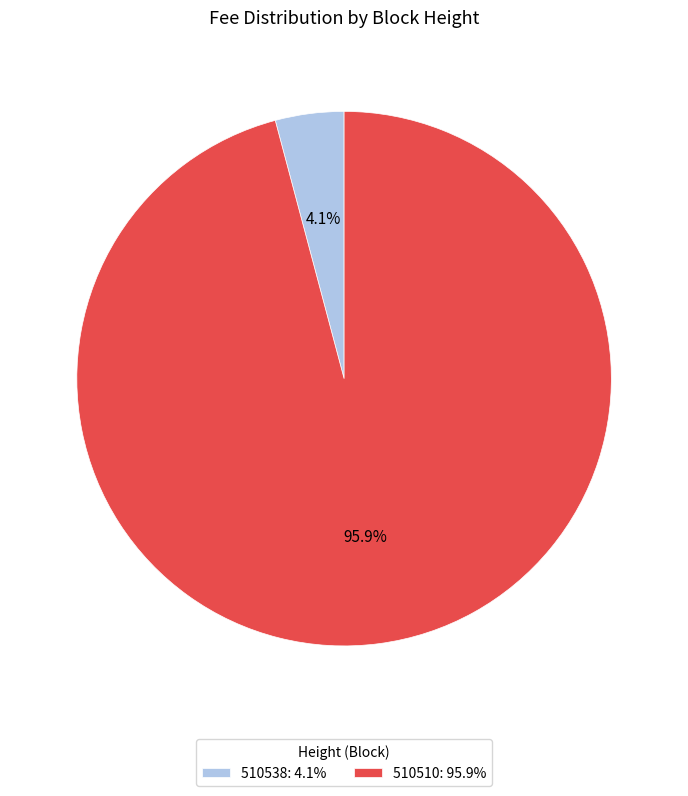

Is there any slice that represents more than half of the pie?

Yes